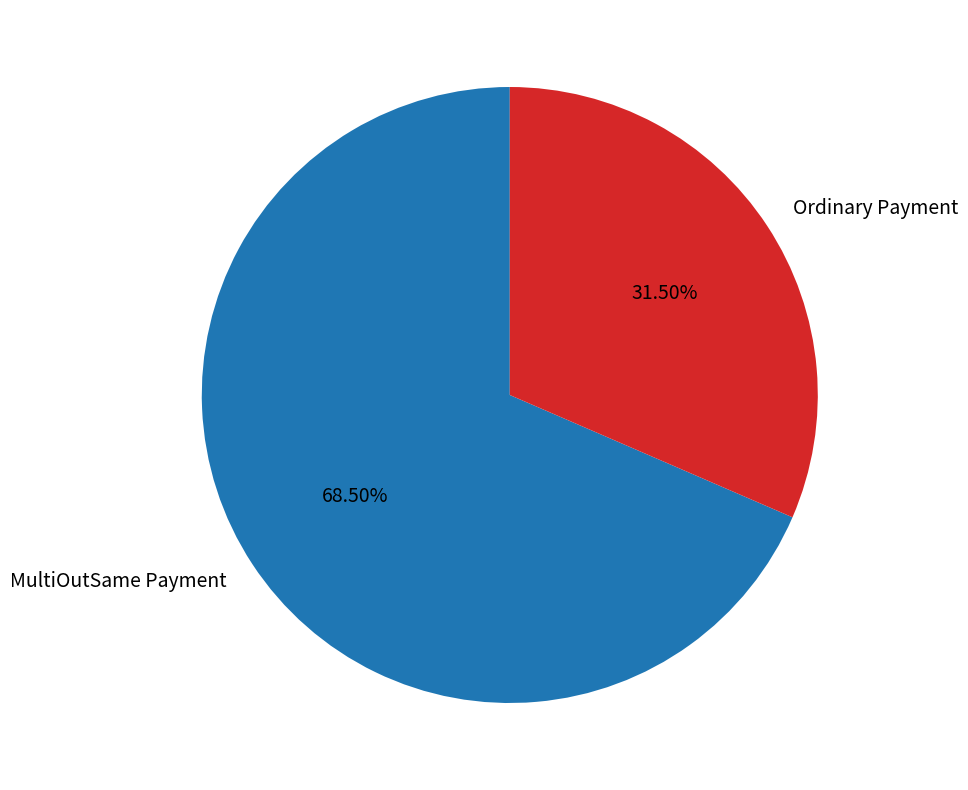

Do MultiOutSame Payment and Ordinary Payment together represent more than half of the pie?

Yes